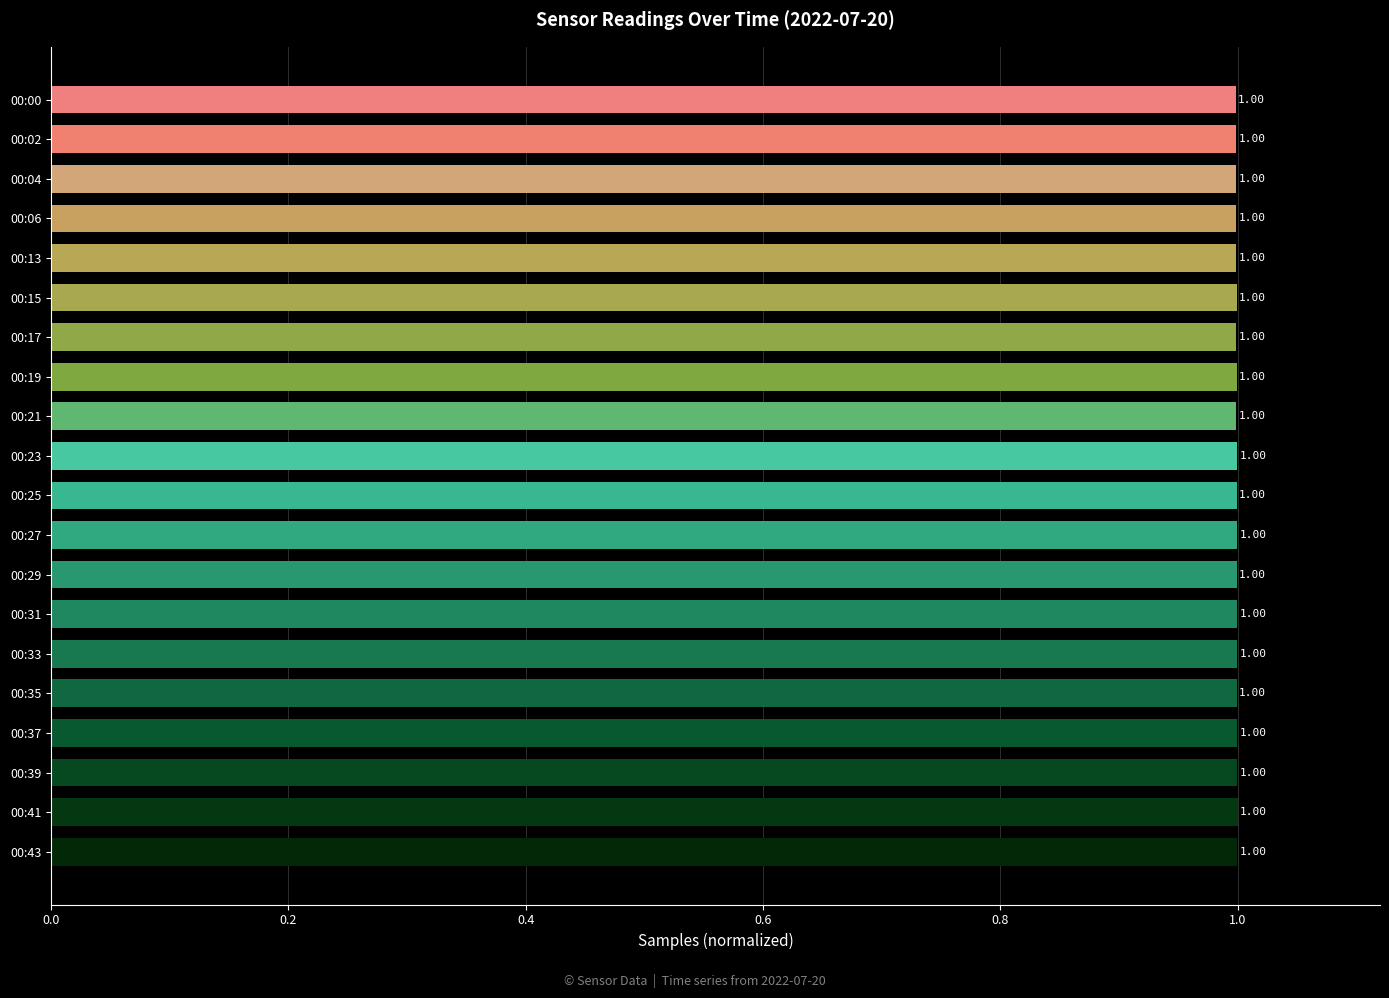

What is the average value?

1.0